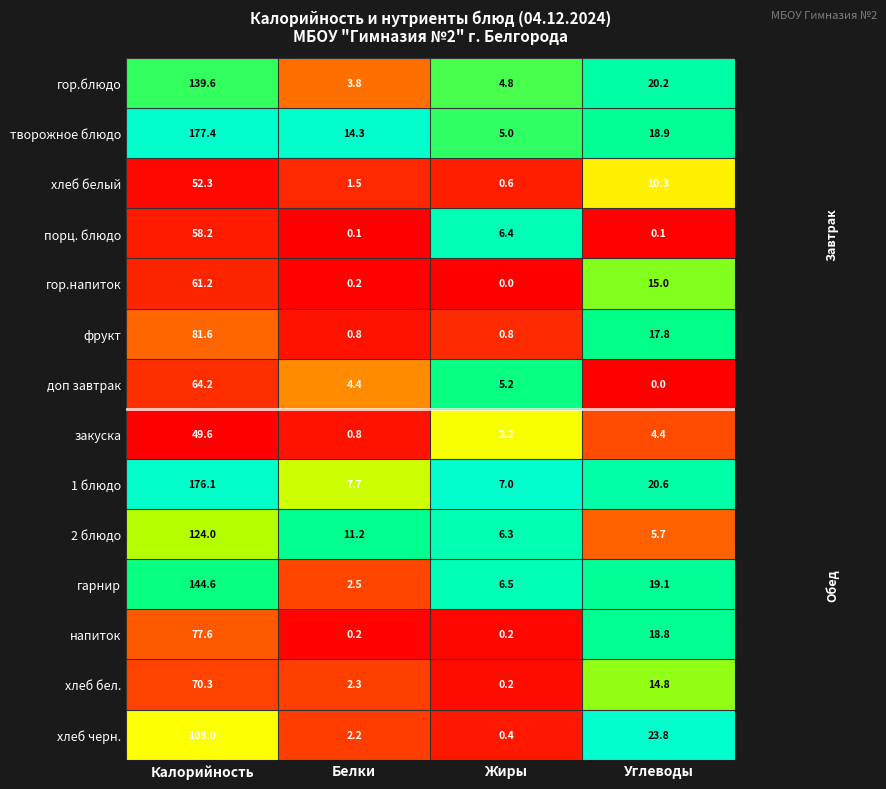

What is the greatest value displayed?

177.4